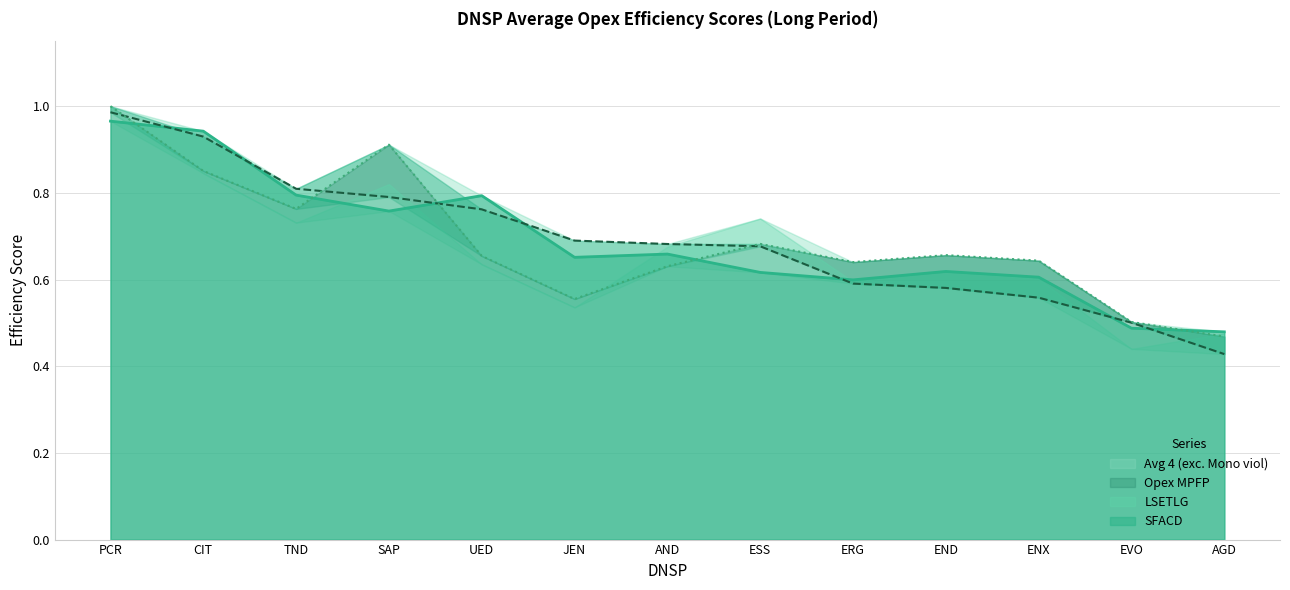

The SFACD series shows 0.3 at JEN. True or false?

False